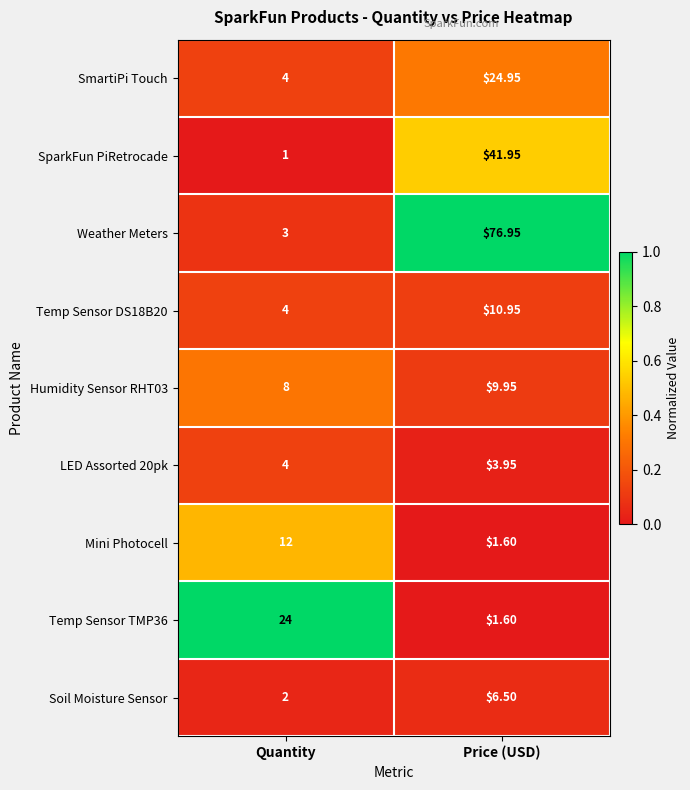

How many distinct data groups are displayed?

9